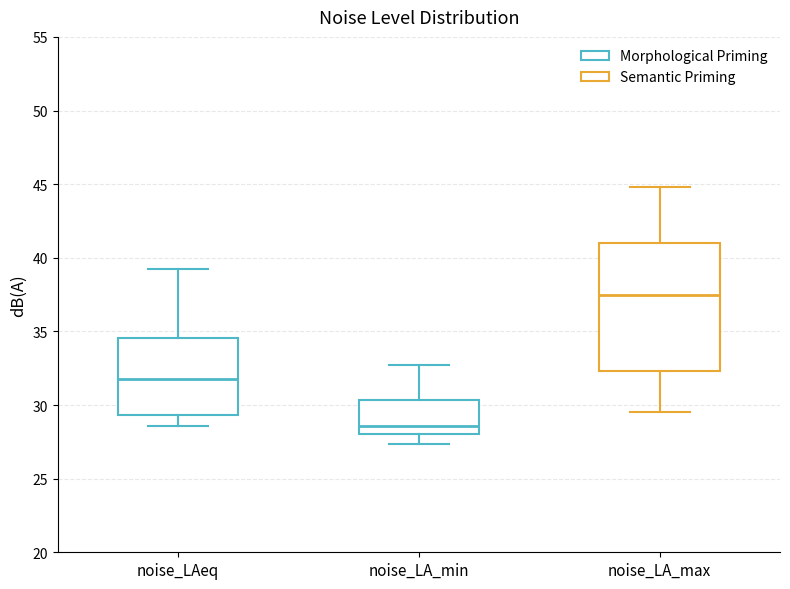

Reading left to right, read every box against the y-axis: the position of its median line, the range the box covers, and the ends of its whiskers. The values are not printed on the chart, so give them approximately, as read against the axis.

noise_LAeq: median 32.0, box 29.5 to 34.5, whiskers 28.5 to 39.0
noise_LA_min: median 28.5, box 28.0 to 30.5, whiskers 27.5 to 32.5
noise_LA_max: median 37.5, box 32.5 to 41.0, whiskers 29.5 to 45.0